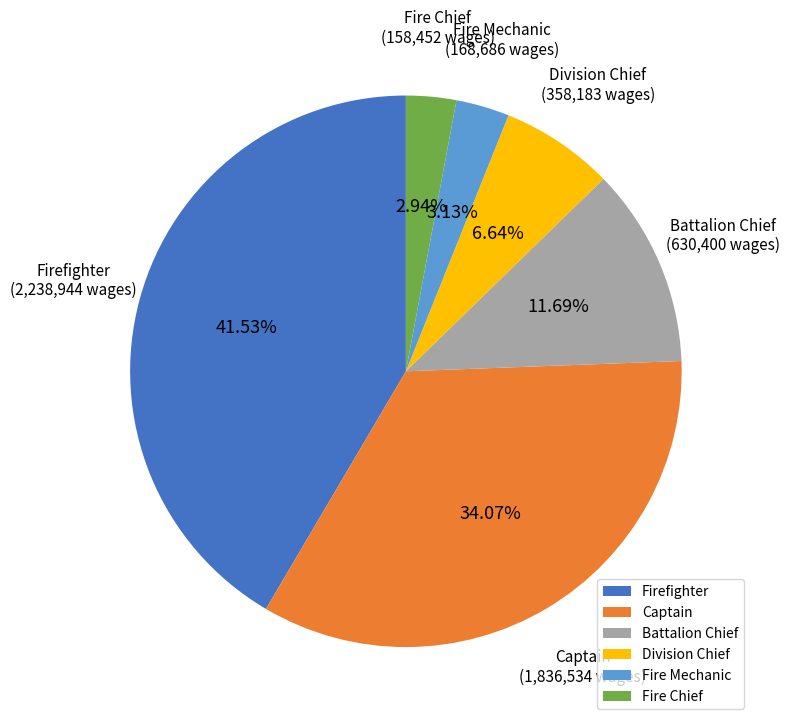

To the nearest percent, what portion does Firefighter represent?

42%